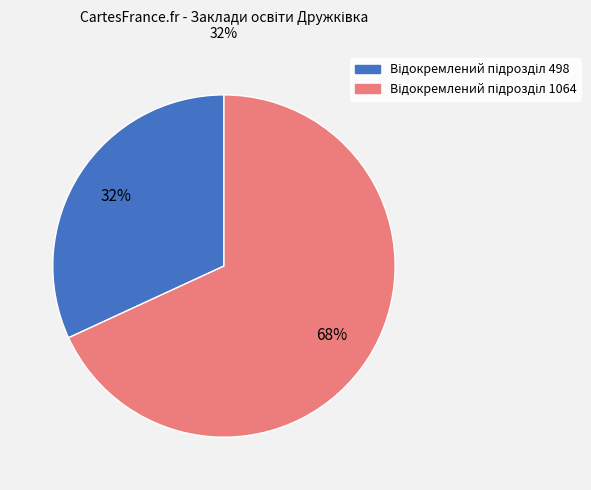

To the nearest percent, what is the average slice percentage?

50%